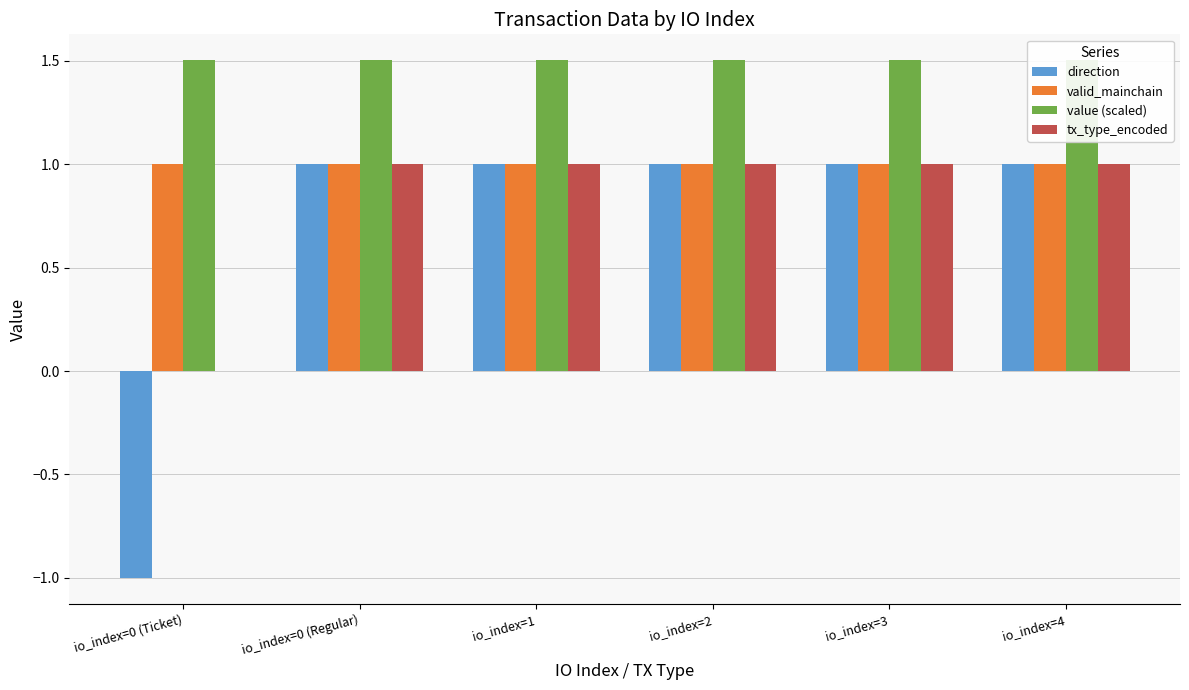

What is the average value of the direction series?

0.7